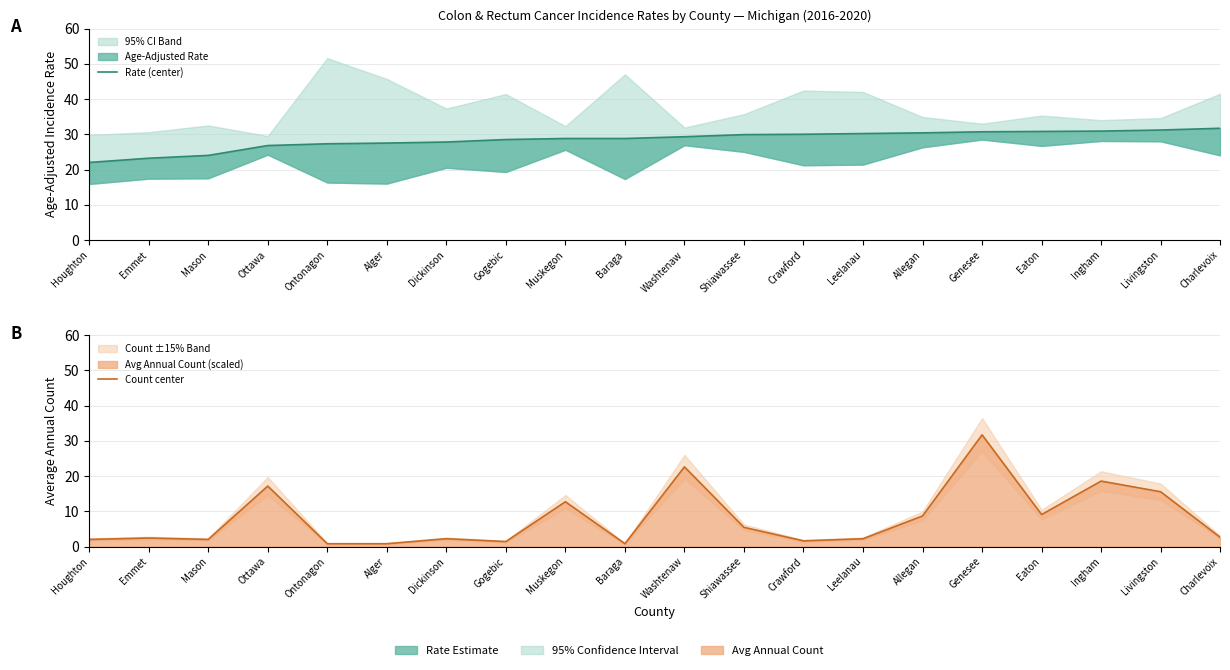

At which category is the sum across all series the highest?

Genesee